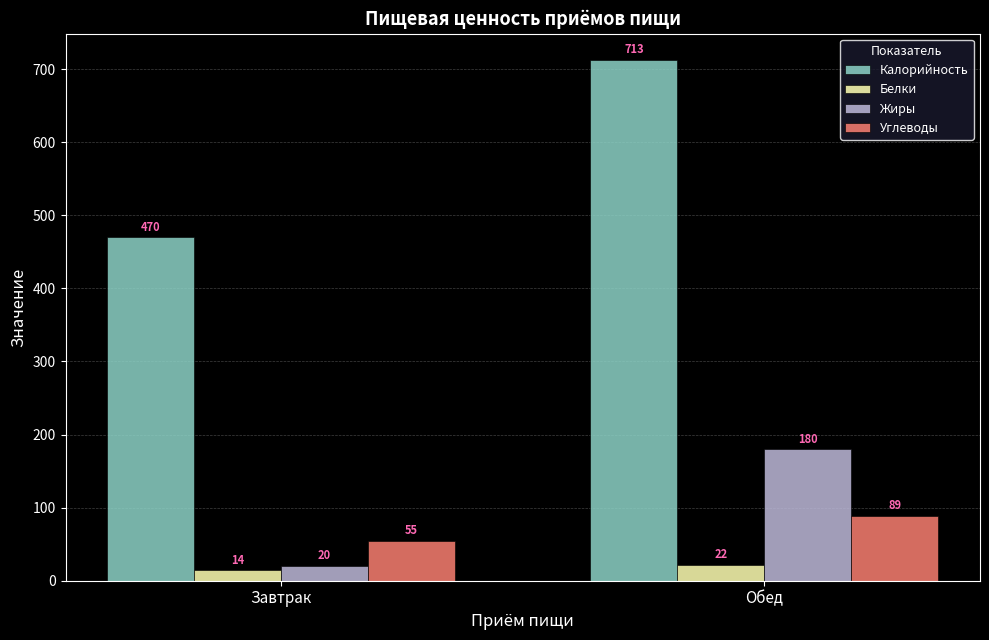

Is it true that Белки equals 14 at Завтрак?

True